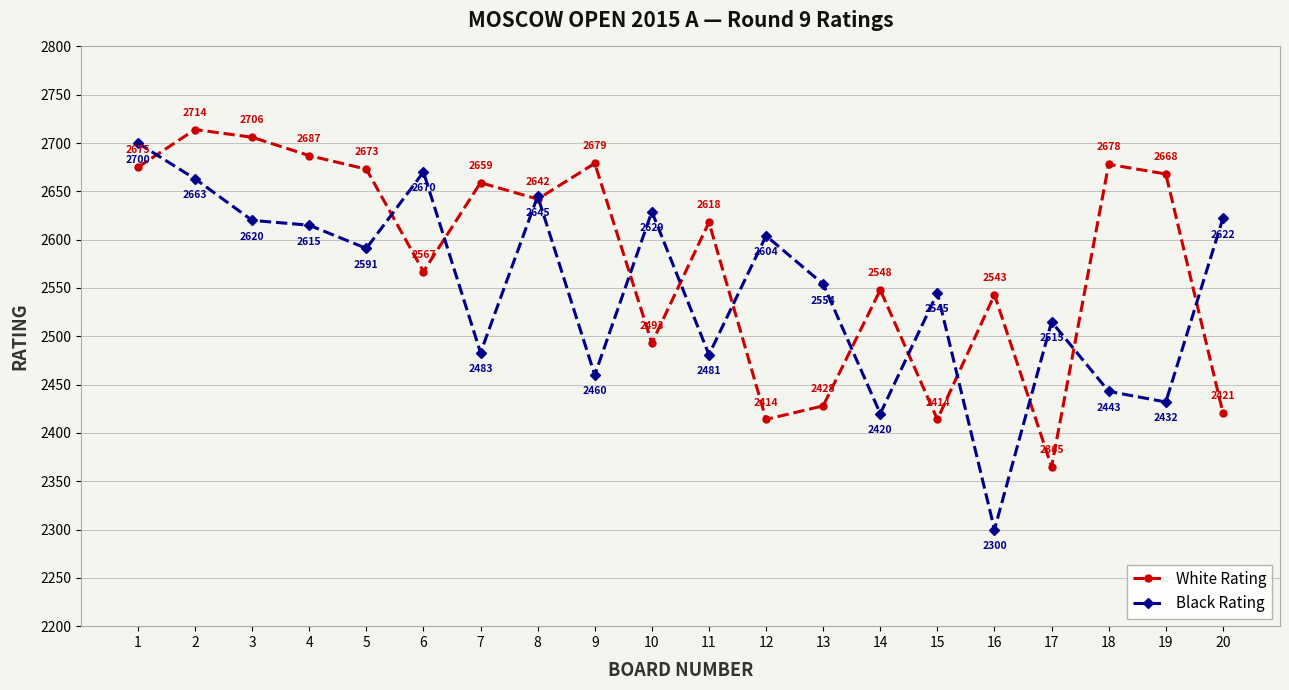

List the series in order of their peak value, lowest first.

Black Rating, White Rating